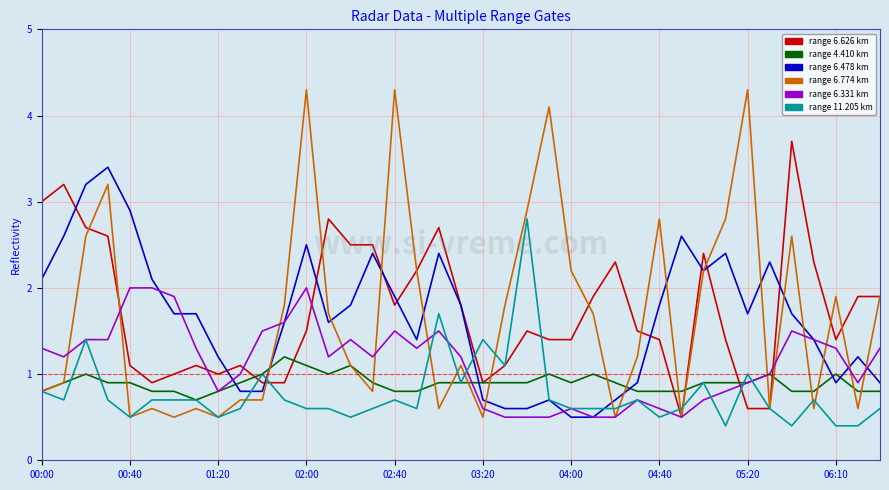

What is the smallest value displayed?

0.4